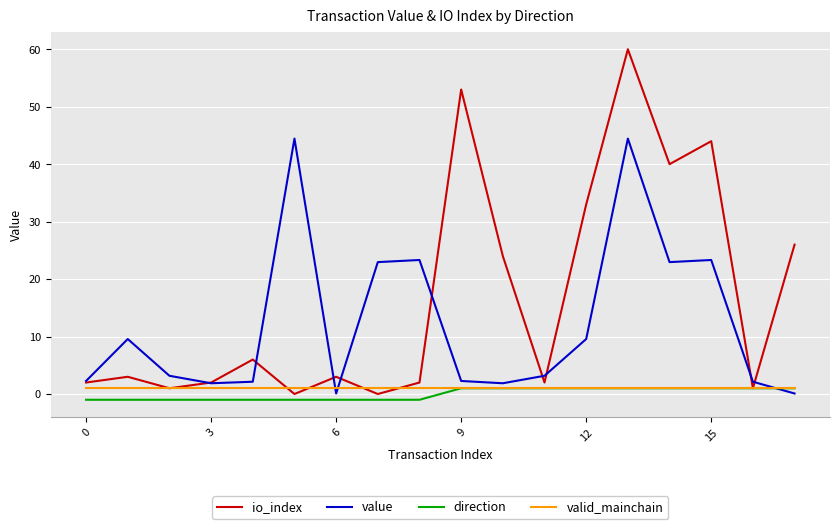

True or false: io_index and valid_mainchain cross at least once.

True